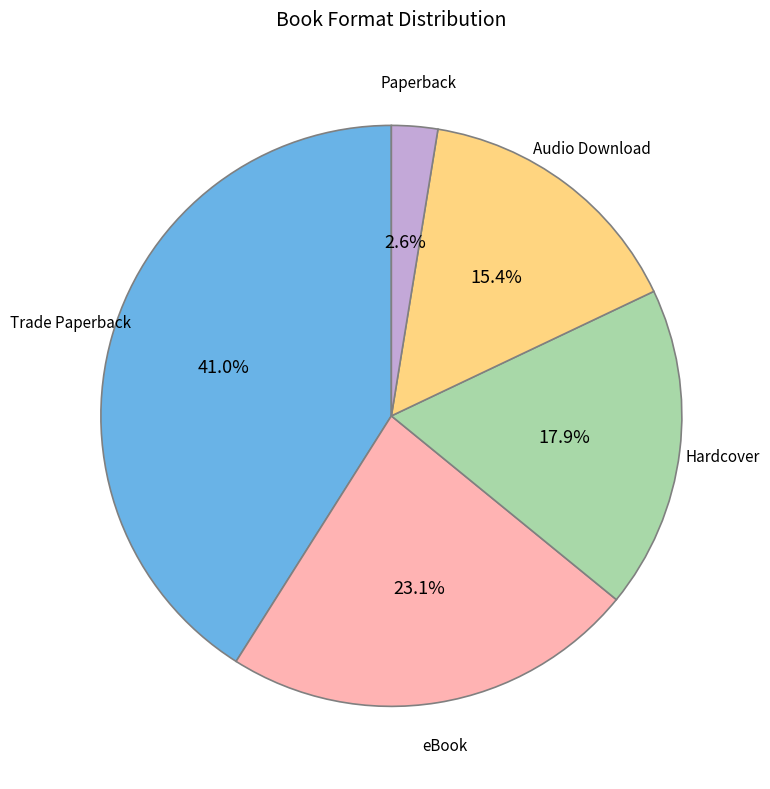

How many slices are in this pie chart?

5